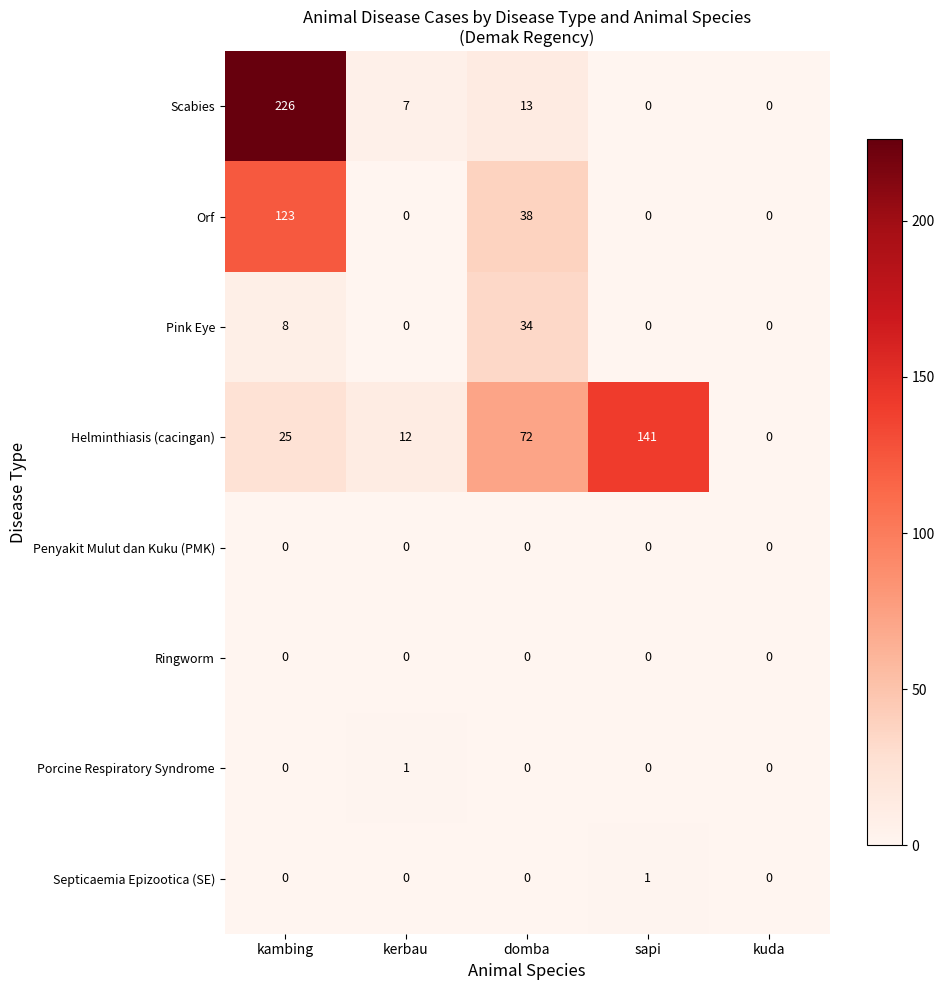

Between domba and kuda, which series saw the biggest shift?

Helminthiasis (cacingan)